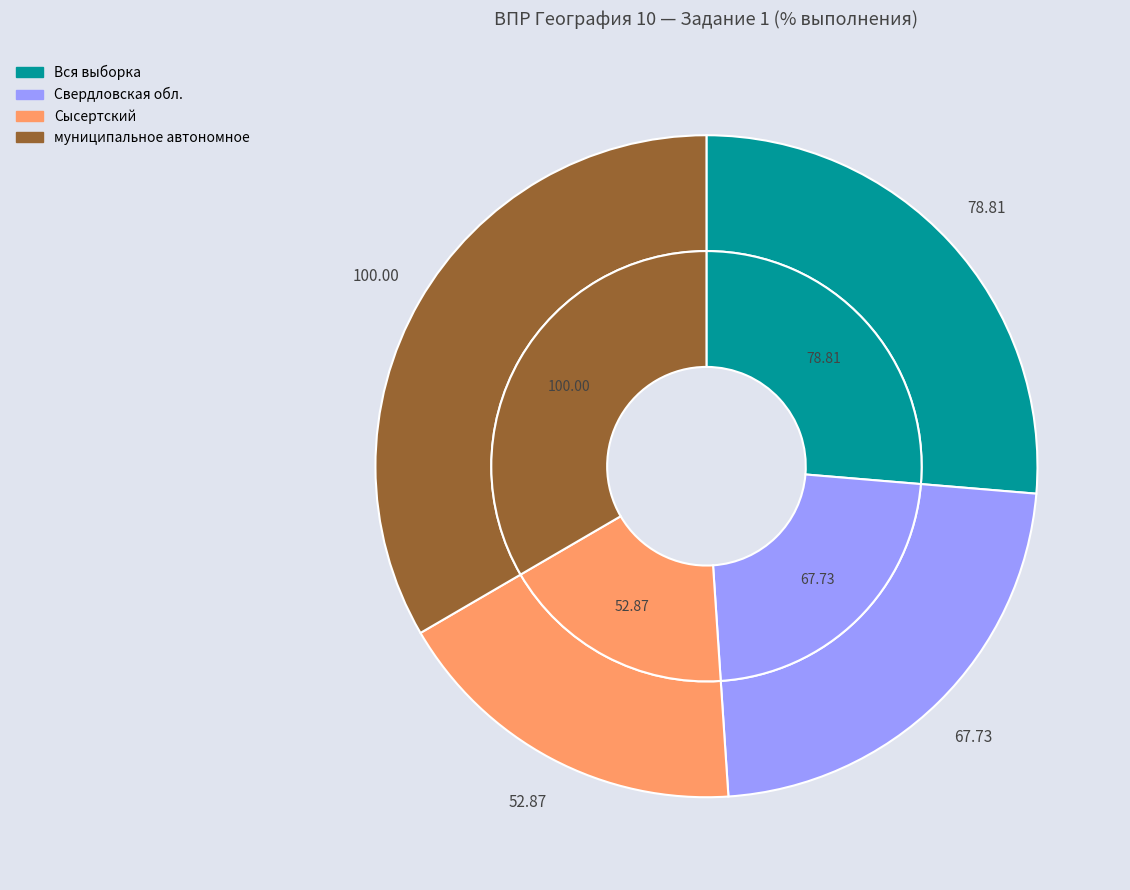

Count the number of slices in the pie.

4